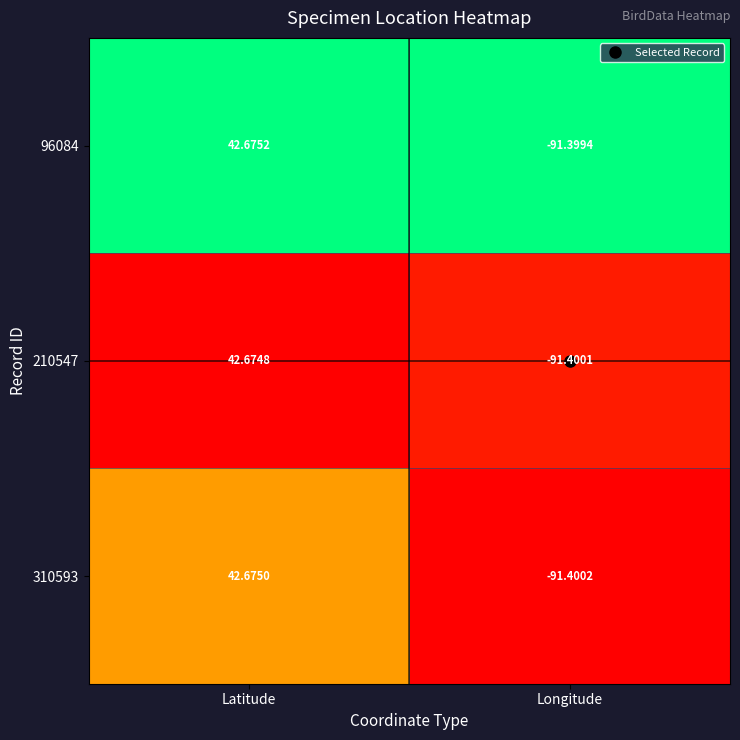

Rank the categories by 310593 value from highest to lowest.

Latitude, Longitude